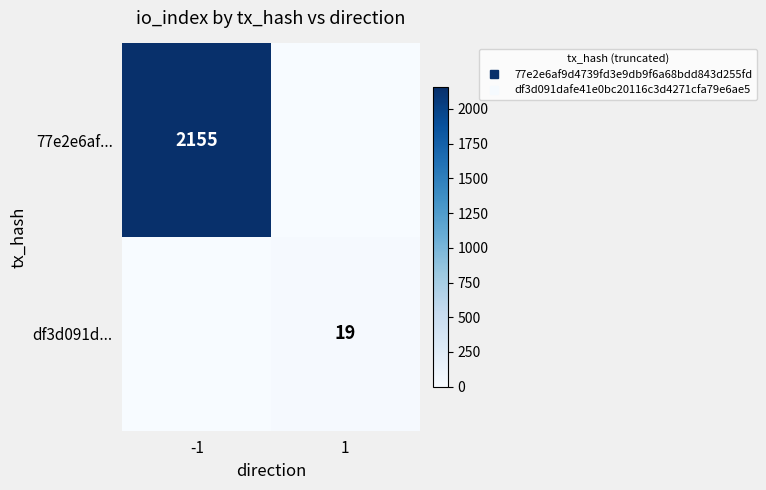

Which series has the widest spread of values?

77e2e6af...